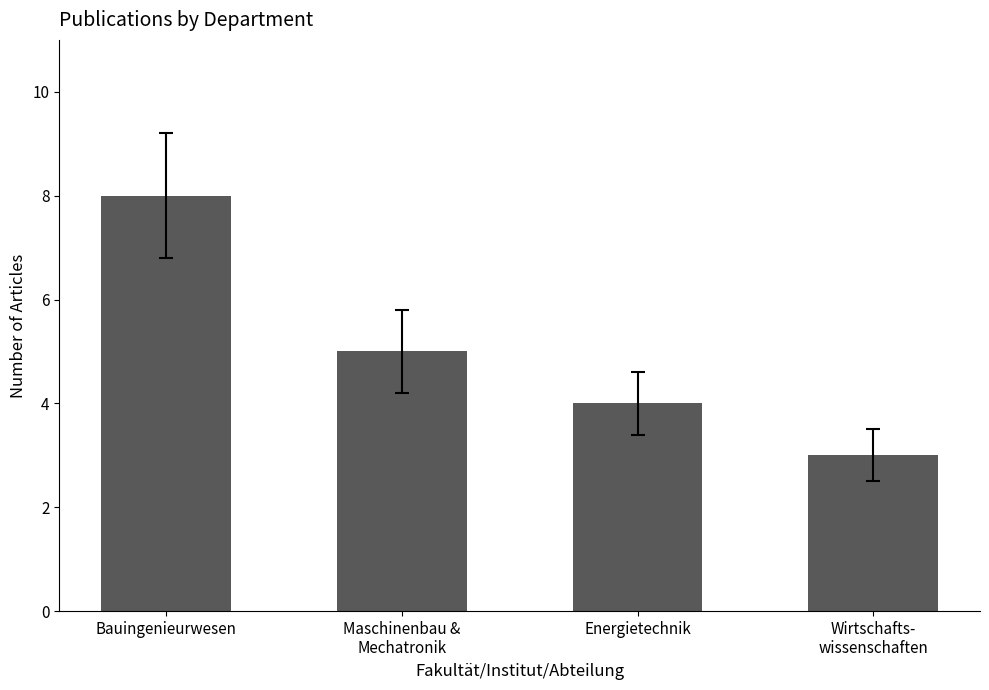

Is it true that the value at Bauingenieurwesen is 8?

True